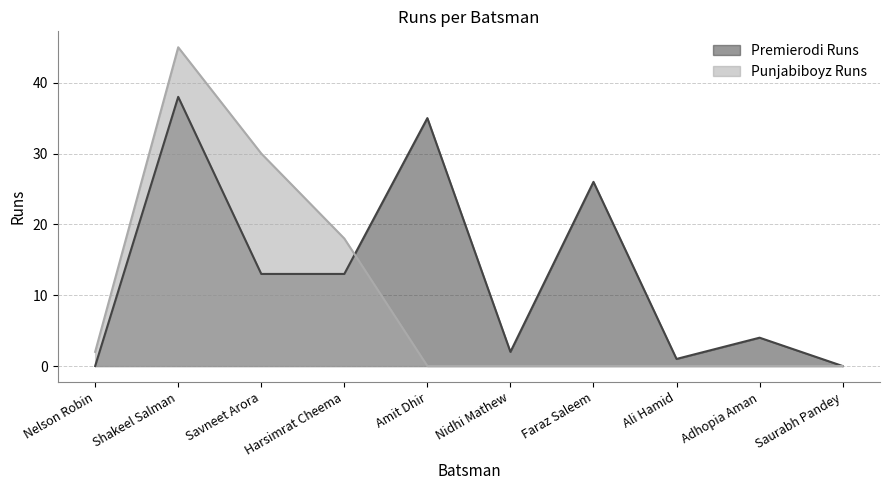

Reading left to right, transcribe all the data shown in this chart.

Premierodi Runs: Nelson Robin=0	Shakeel Salman=38	Savneet Arora=13	Harsimrat Cheema=13	Amit Dhir=35	Nidhi Mathew=2	Faraz Saleem=26	Ali Hamid=1	Adhopia Aman=4	Saurabh Pandey=0
Punjabiboyz Runs: Nelson Robin=2	Shakeel Salman=45	Savneet Arora=30	Harsimrat Cheema=18	Amit Dhir=0	Nidhi Mathew=0	Faraz Saleem=0	Ali Hamid=0	Adhopia Aman=0	Saurabh Pandey=0